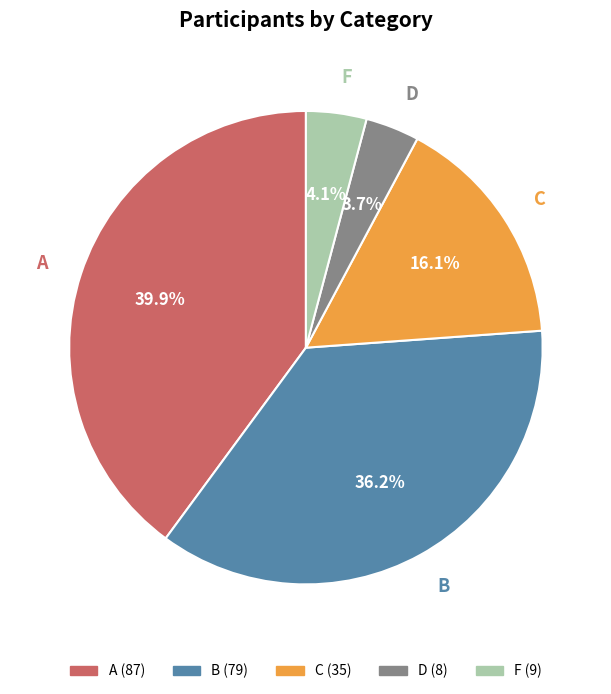

How many segments does this pie chart have?

5